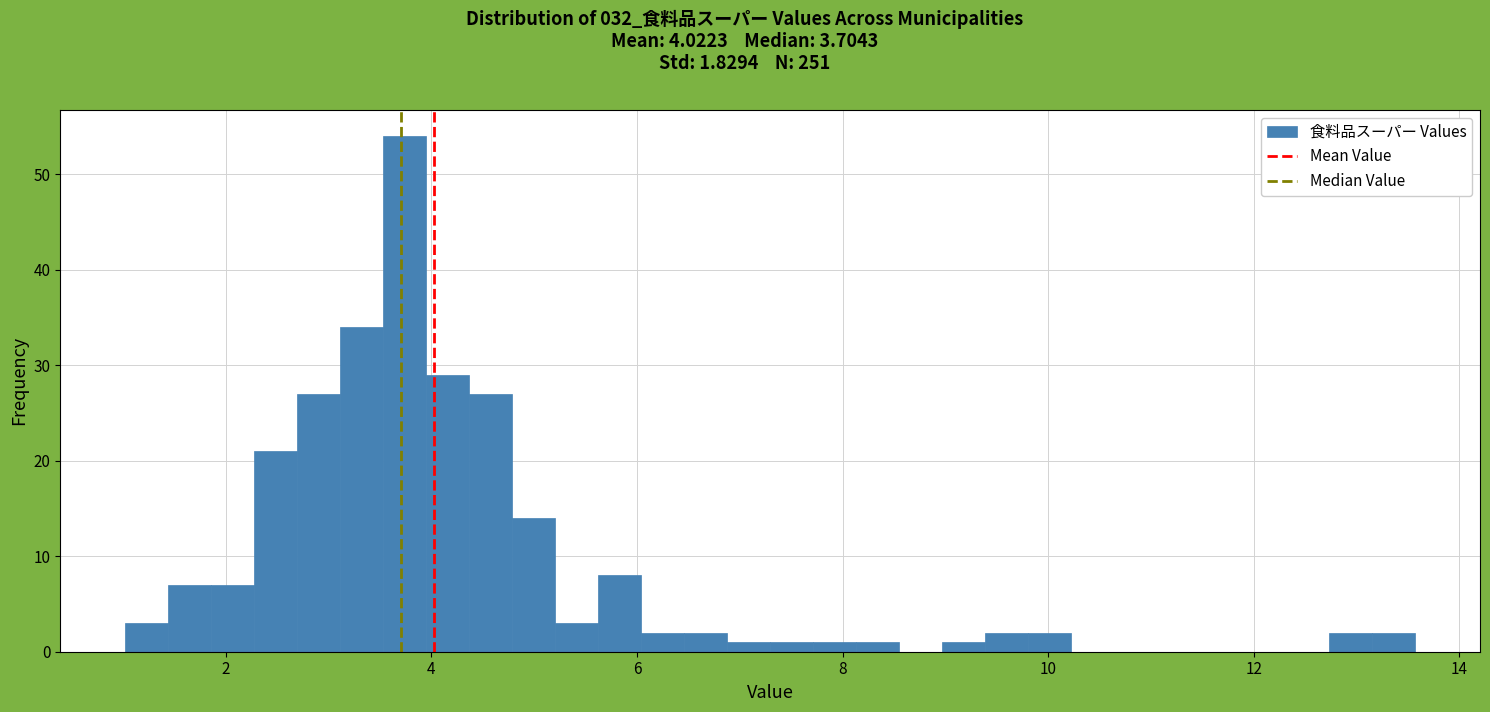

Around what value on the x-axis is the tallest bar? Give the approximate position of its centre, as read against the axis.

3.8